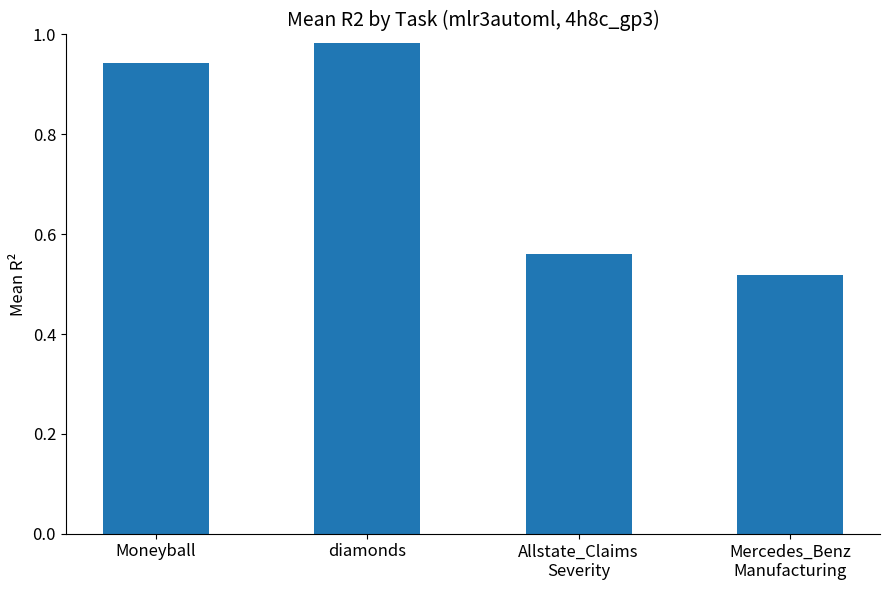

At which category does the chart reach its minimum across all series?

Mercedes_Benz
Manufacturing